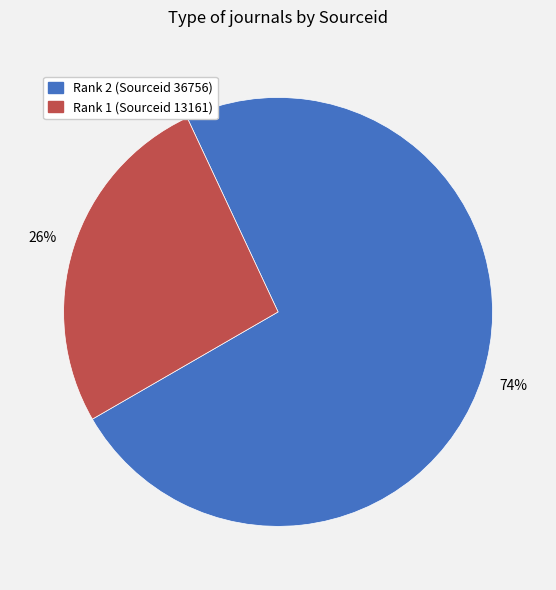

Is there a majority slice in this chart?

Yes